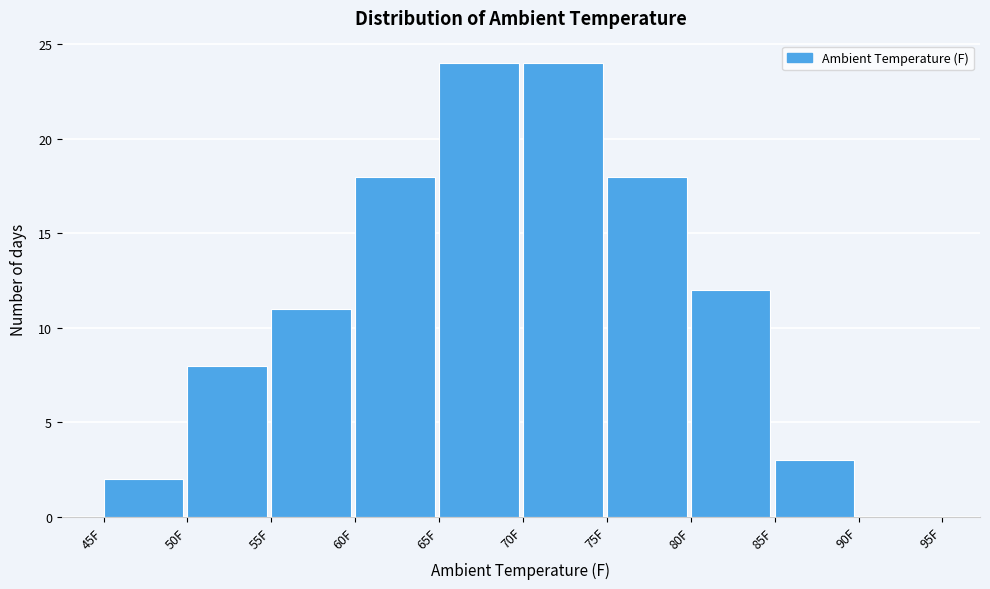

How tall is the bar that spans 45 to 50 on the x-axis? The values are not printed on the chart, so give them approximately, as read against the axis.

2